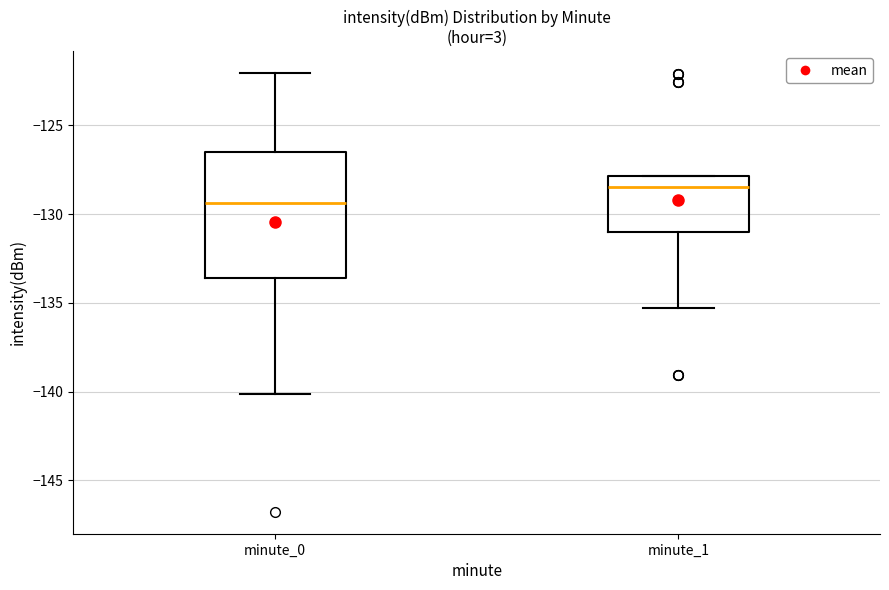

Reading left to right, transcribe this box plot: for each box, give where its median line is, the range the box spans, and where its two whiskers end, as read against the y-axis. The values are not printed on the chart, so give them approximately, as read against the axis.

minute_0: median -129.5, box -133.5 to -126.5, whiskers -140.0 to -122.0
minute_1: median -128.5, box -131.0 to -128.0, whiskers -135.5 to -128.0